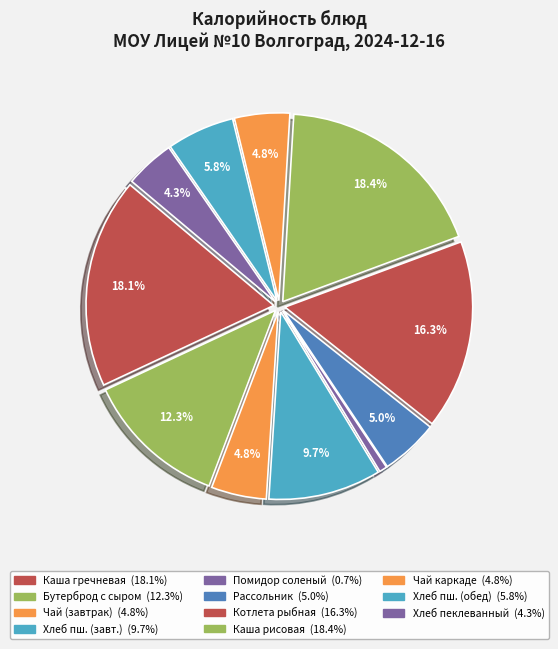

Count the number of slices in the pie.

11